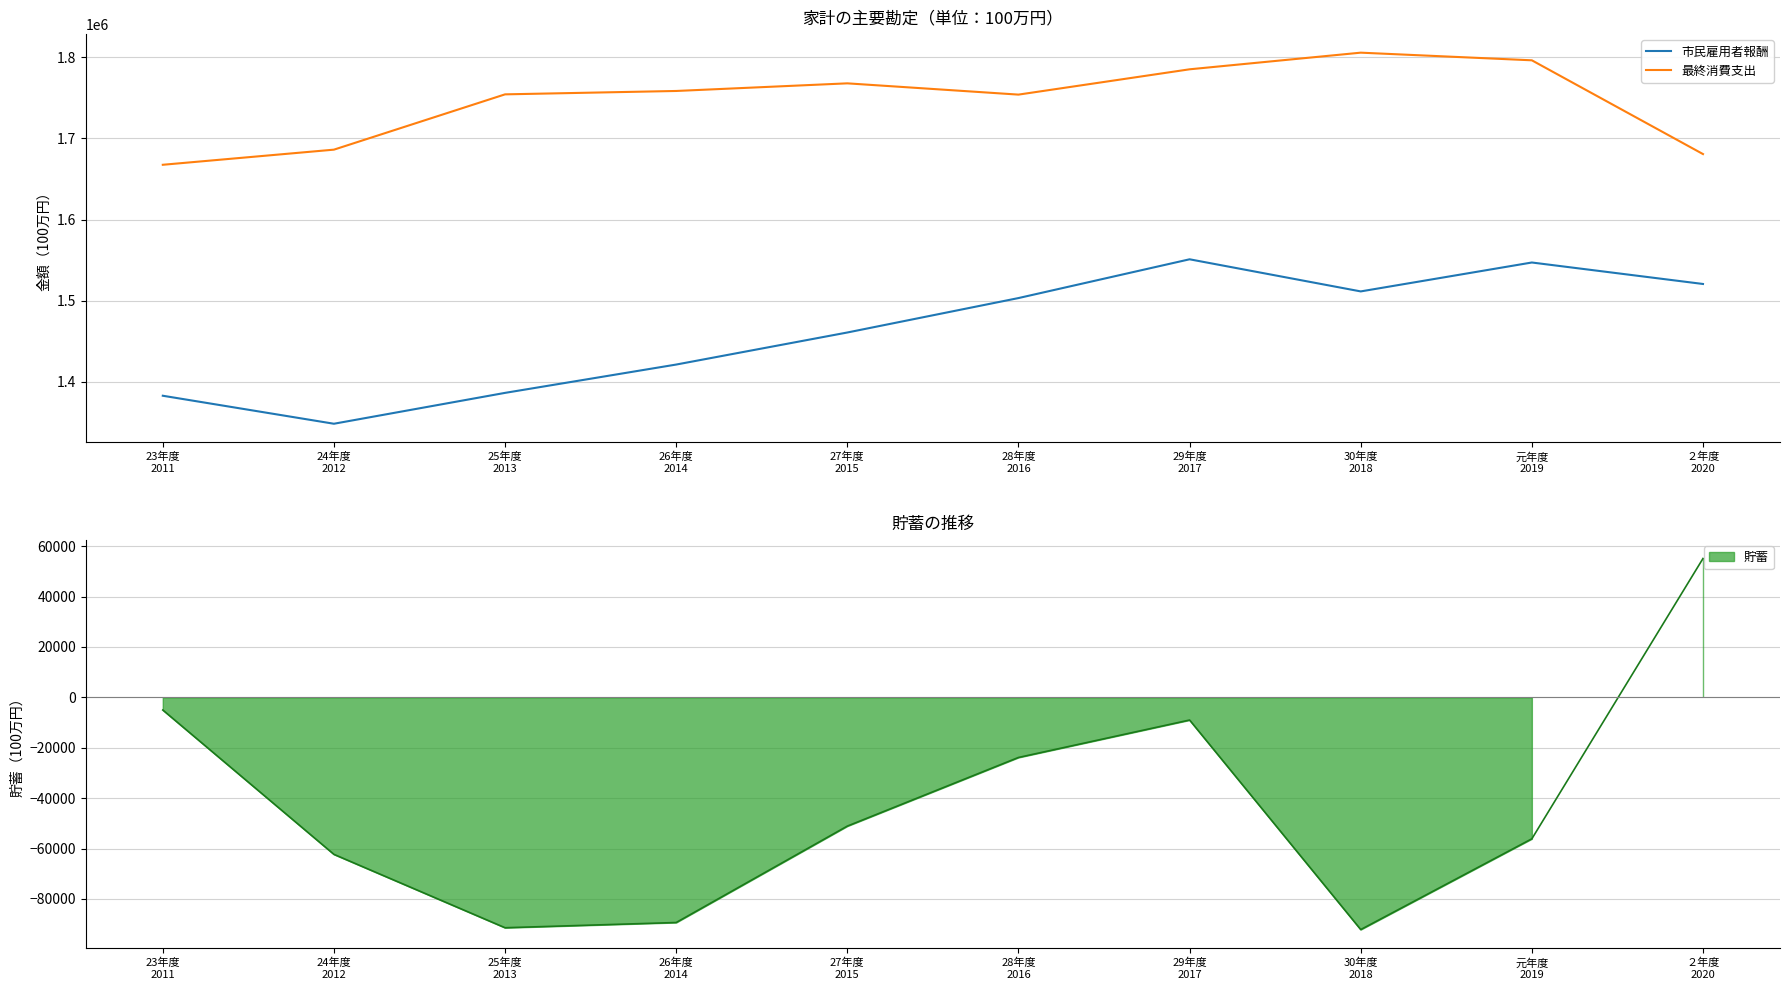

Which category has the highest value in the 市民雇用者報酬 series?

29年度
2017